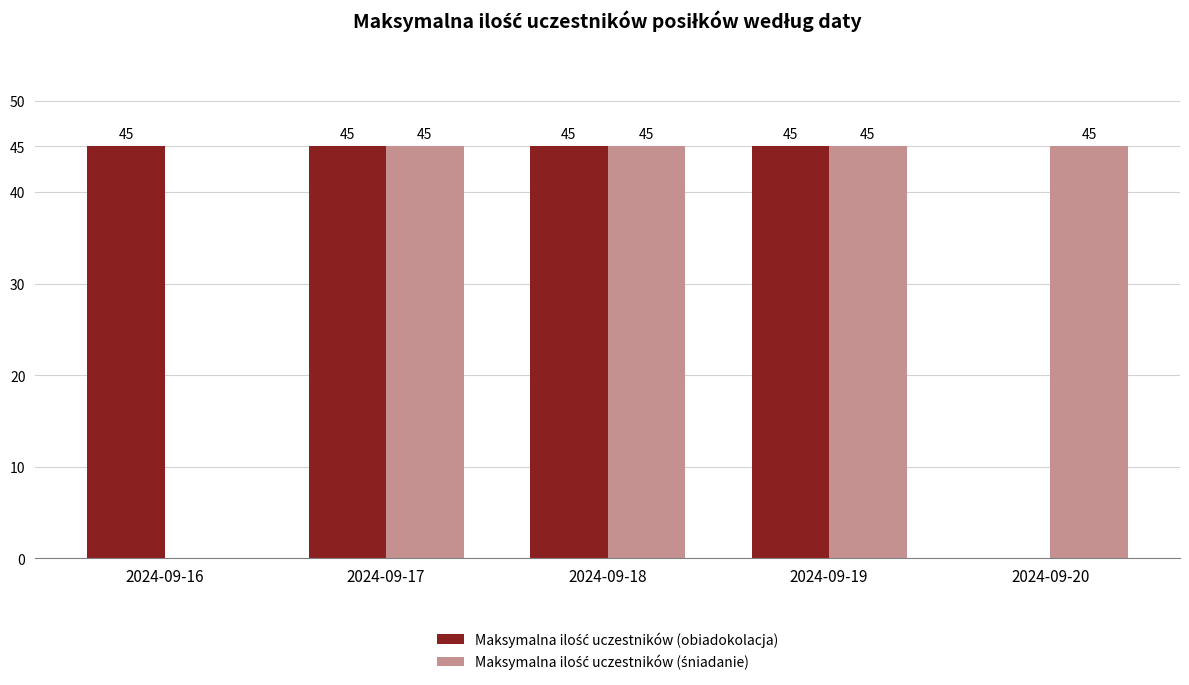

What is the maximum value shown in the chart?

45